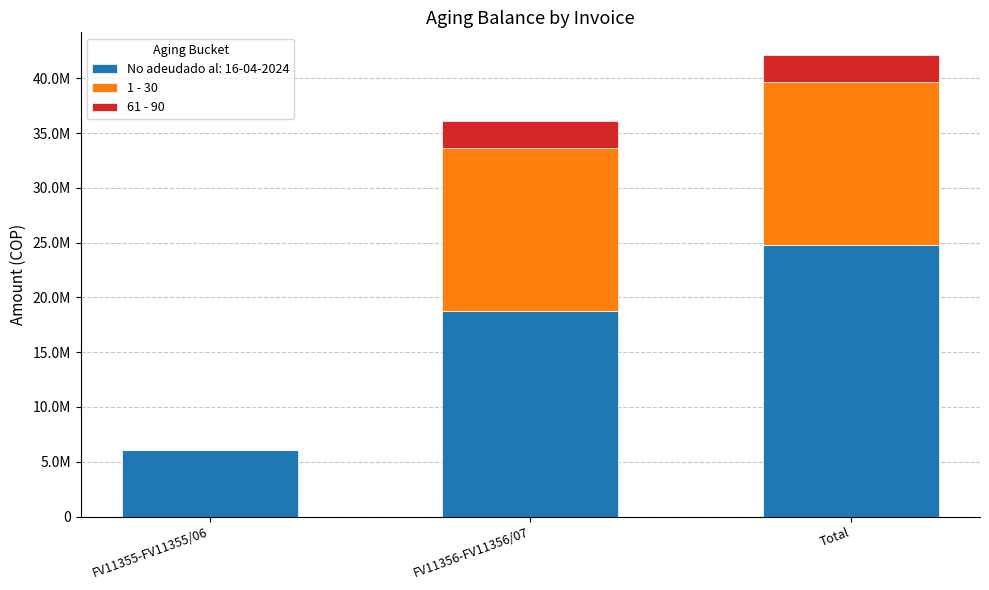

What are all the series names shown in the legend?

No adeudado al: 16-04-2024, 1 - 30, 61 - 90